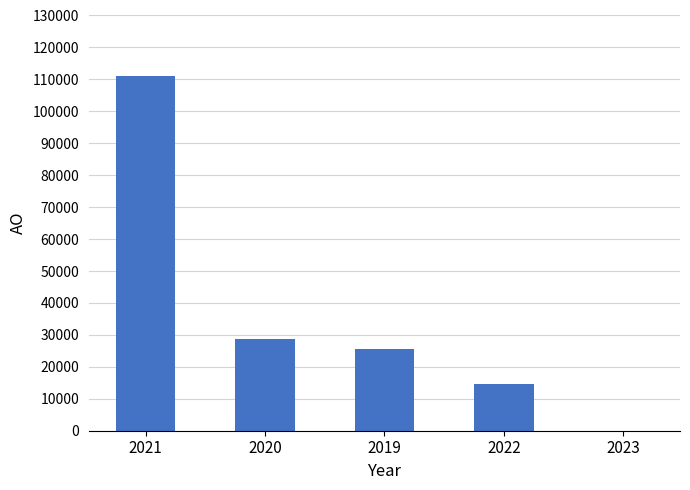

Is it true that the value at 2023 is 35400?

False